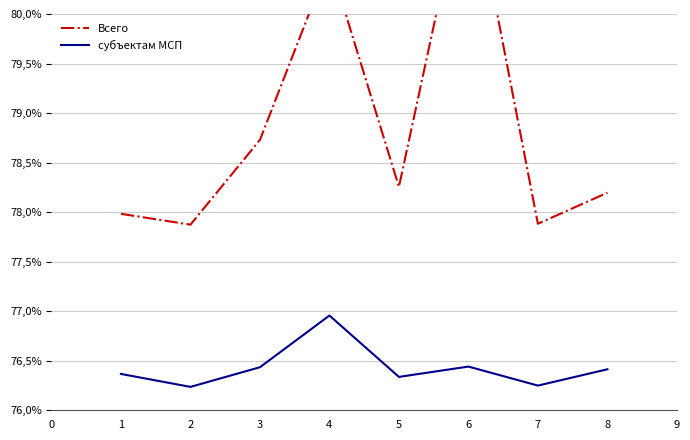

True or false: субъектам МСП and Всего cross at least once.

False